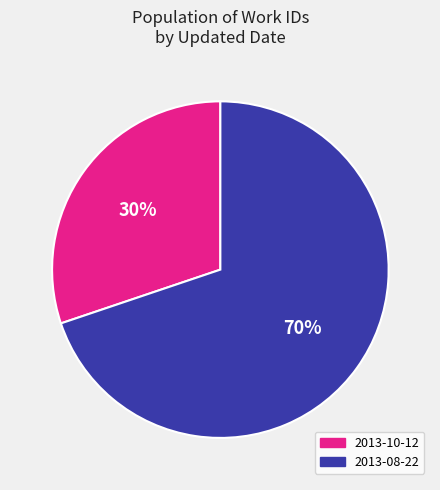

Does 2013-08-22 represent more than half of the total?

Yes